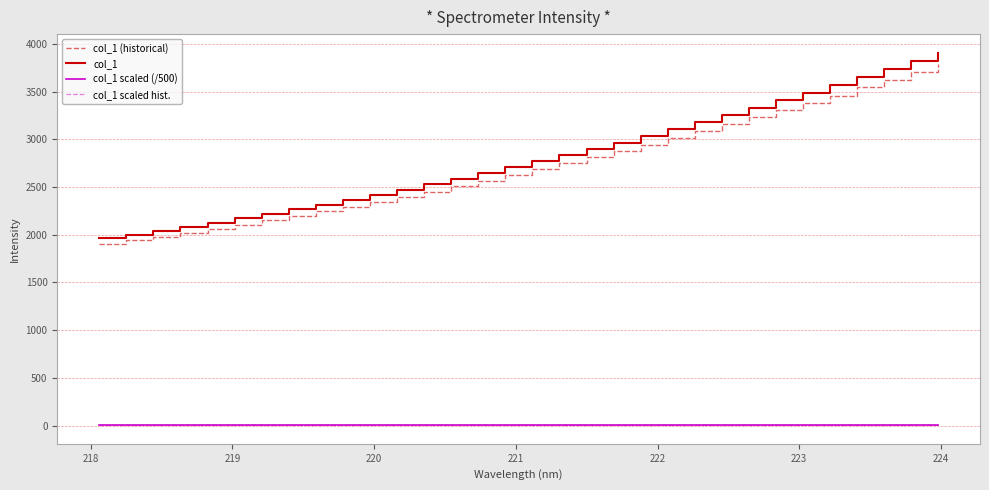

Which series has the largest range (max minus min)?

col_1